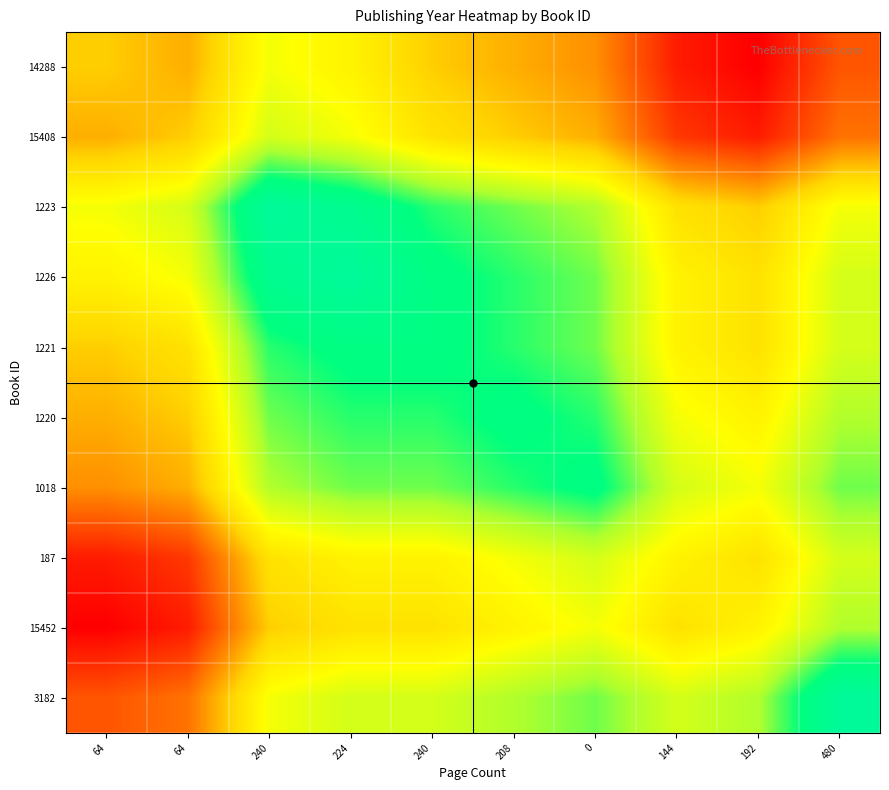

Which has a higher value, 64 or 240?

240